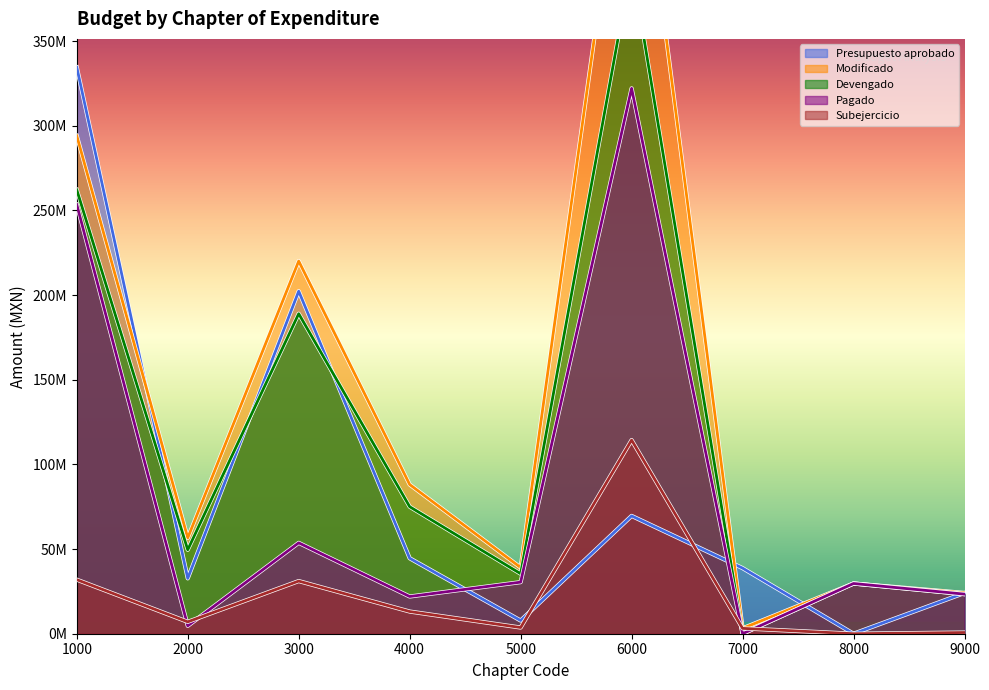

Does the chart display data point markers on the line(s)?

No